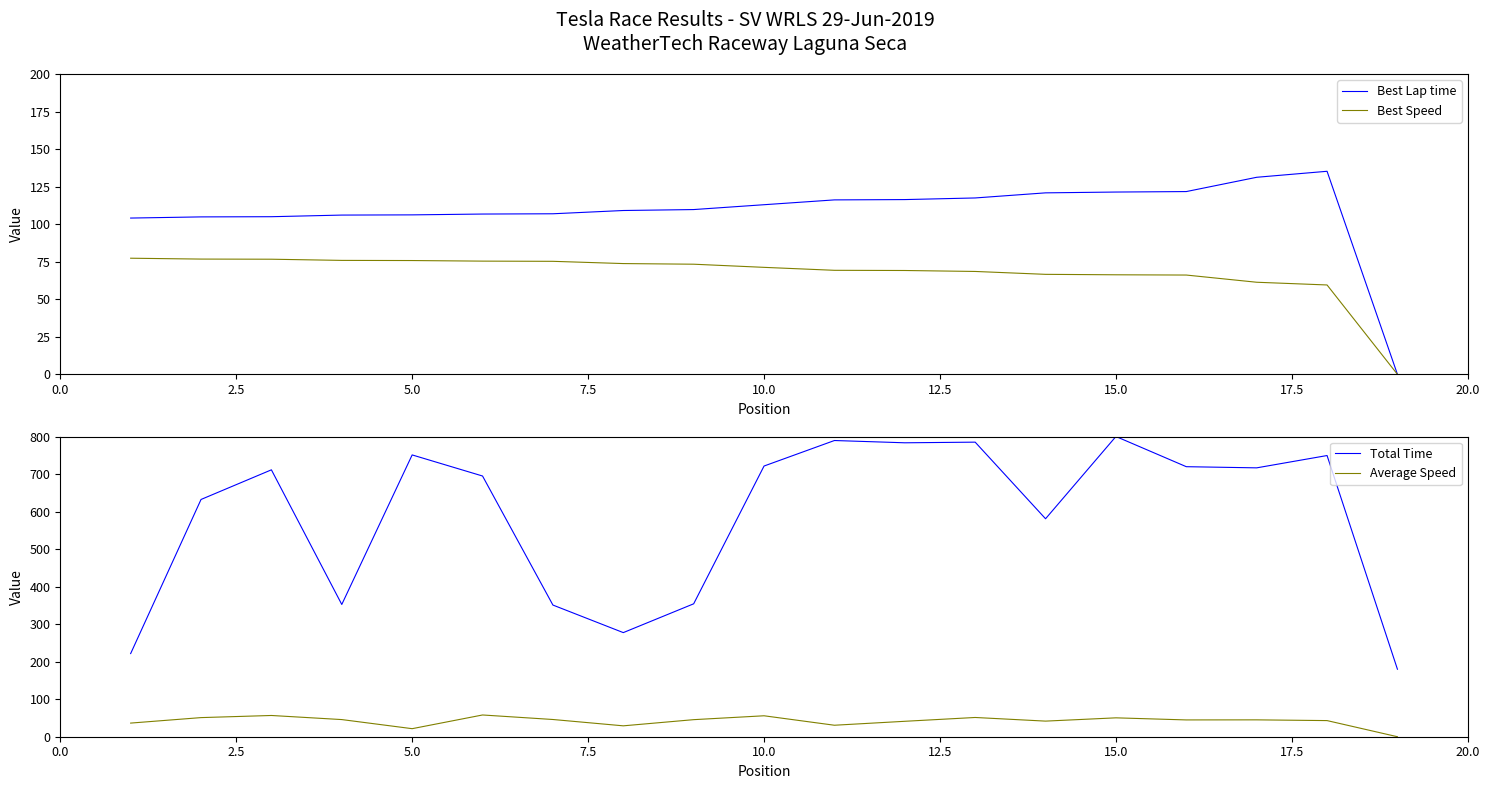

Reading right to left, list all the values displayed in this chart.

Best Lap time: 0.0	135.3	131.3	121.8	121.5	120.9	117.5	116.4	116.2	113.0	109.8	109.2	107.0	106.8	106.3	106.1	105.0	104.9	104.1
Best Speed: 0.0	59.5	61.4	66.2	66.3	66.6	68.6	69.2	69.3	71.3	73.4	73.8	75.3	75.4	75.8	75.9	76.7	76.8	77.4
Total Time: 179.9	749.5	716.7	719.8	800.3	581.0	785.2	783.5	789.6	721.5	354.3	277.5	351.0	694.9	751.2	352.5	711.4	632.4	221.6
Average Speed: 0.0	43.0	45.0	44.8	50.3	41.6	51.3	41.1	30.6	55.8	45.5	29.0	45.9	58.0	21.5	45.7	56.6	51.0	36.4